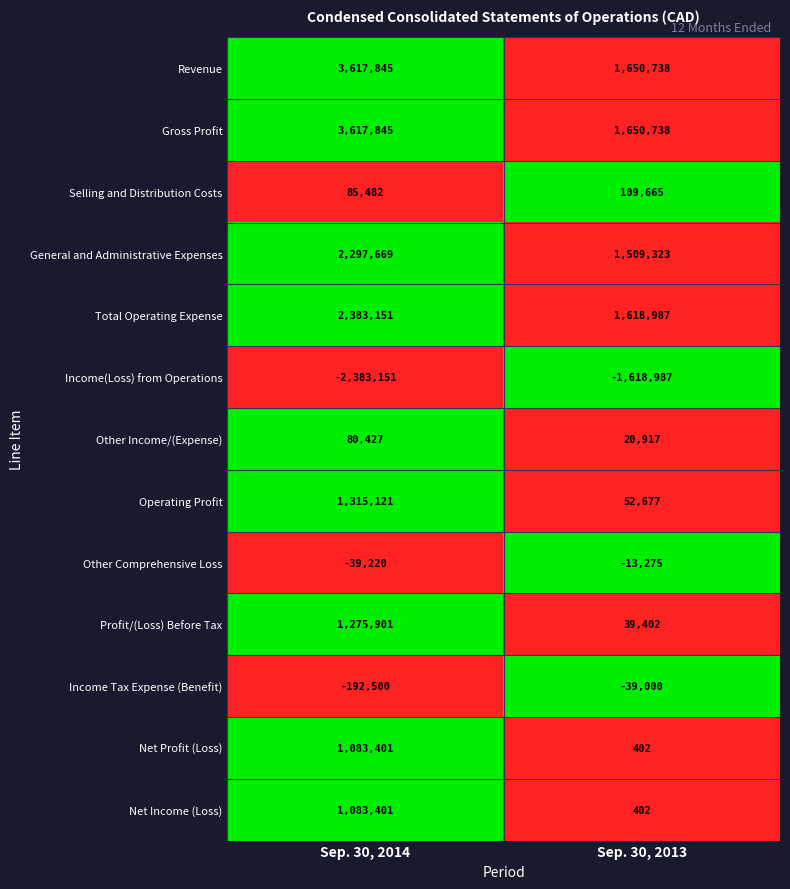

What is the spread (max minus min) of values at Sep. 30, 2014?

6000996